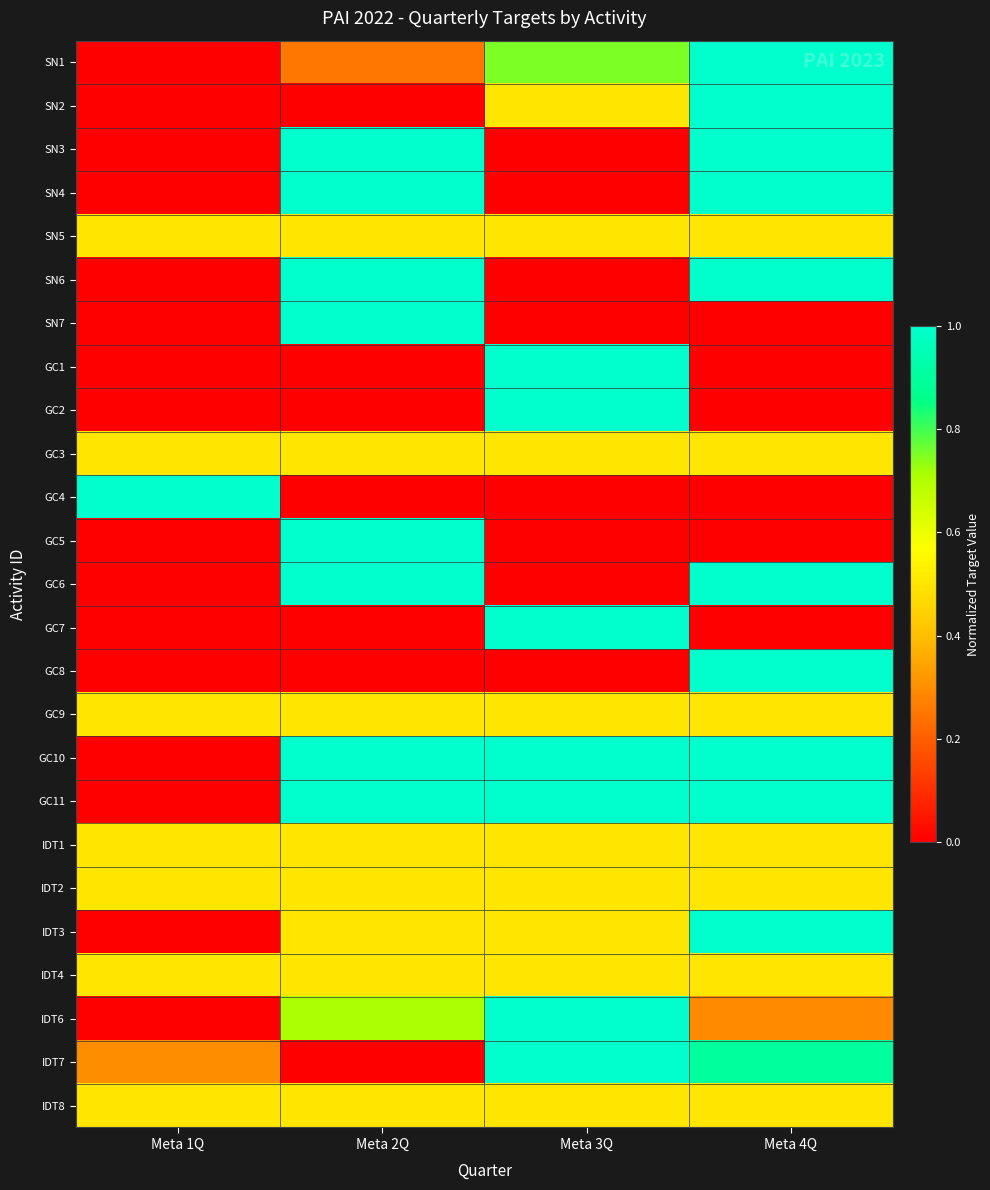

At Meta 4Q, list the series in order from largest to smallest.

SN1, SN2, SN3, SN4, SN6, GC6, GC8, GC10, GC11, IDT3, IDT7, SN5, GC3, GC9, IDT1, IDT2, IDT4, IDT8, IDT6, SN7, GC1, GC2, GC4, GC5, GC7